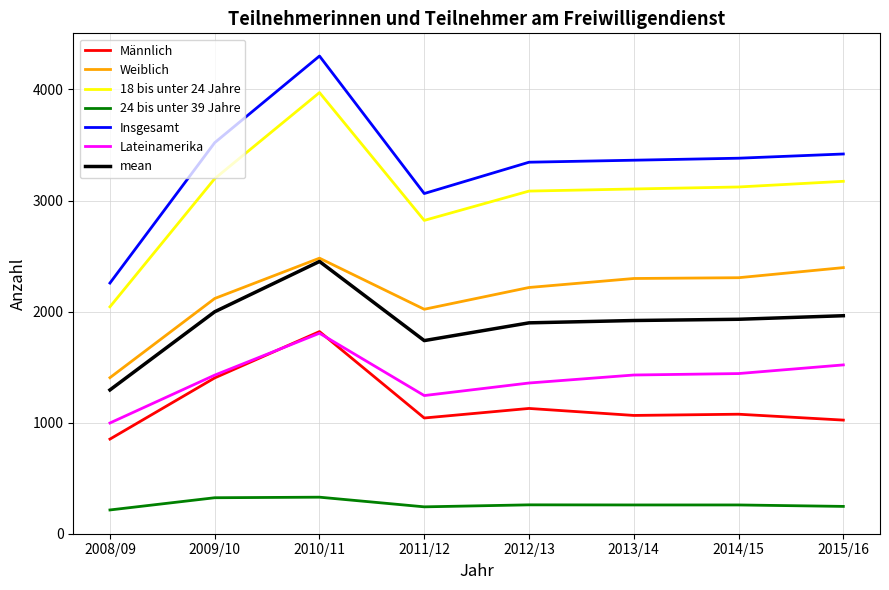

Which series has the largest range (max minus min)?

Insgesamt